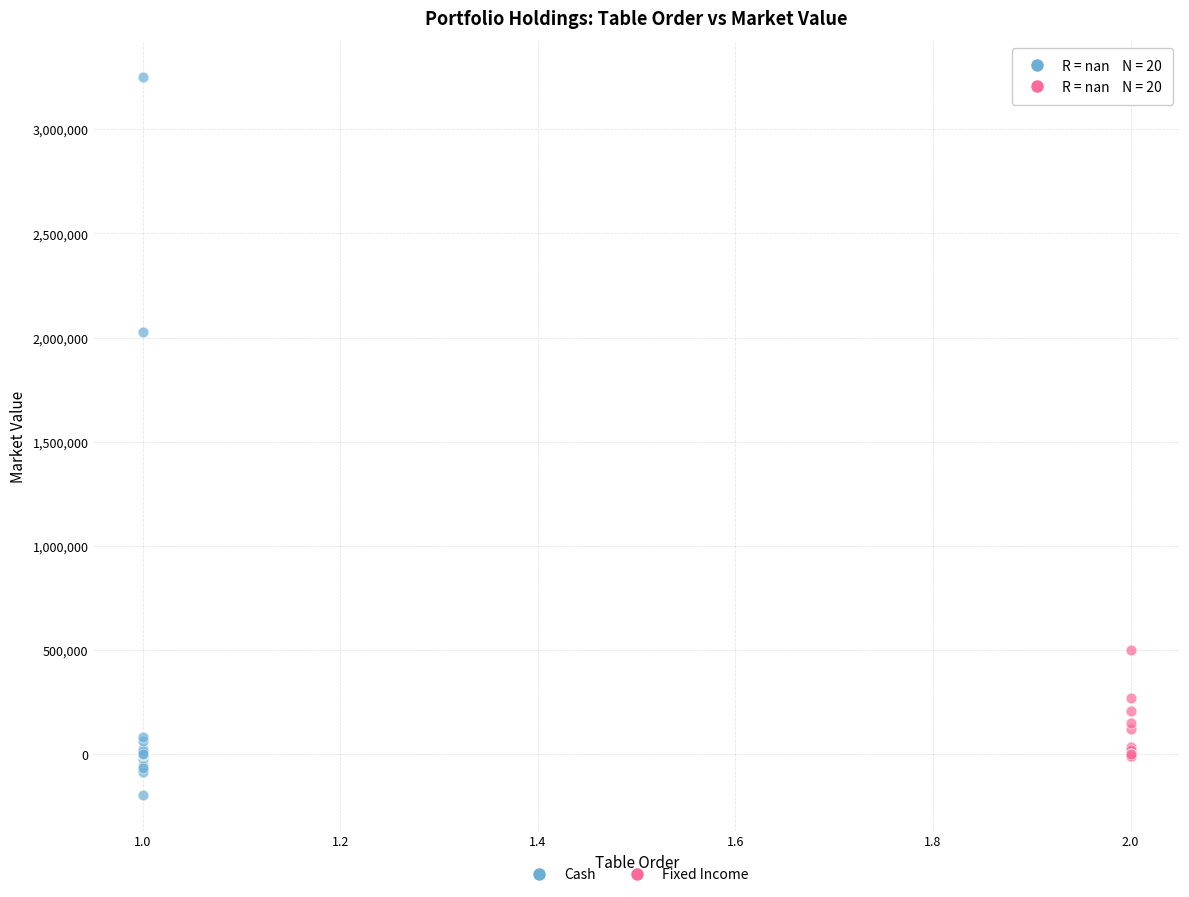

Which series contains the lowest Y value?

Cash